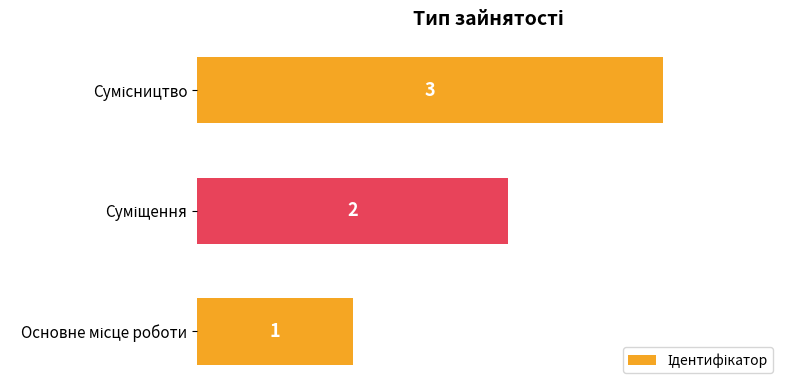

Count the values in the range 1 to 3.

3